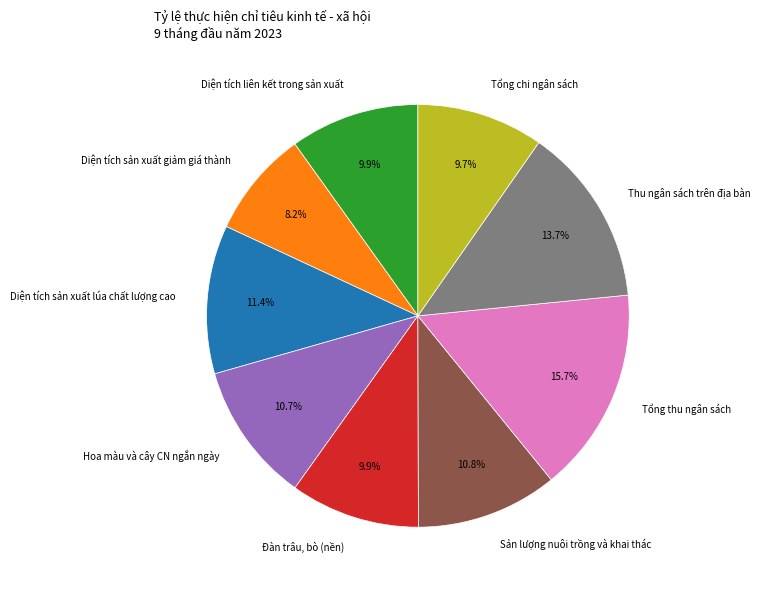

Is it true that Hoa màu và cây CN ngắn ngày is 11% of the pie?

True